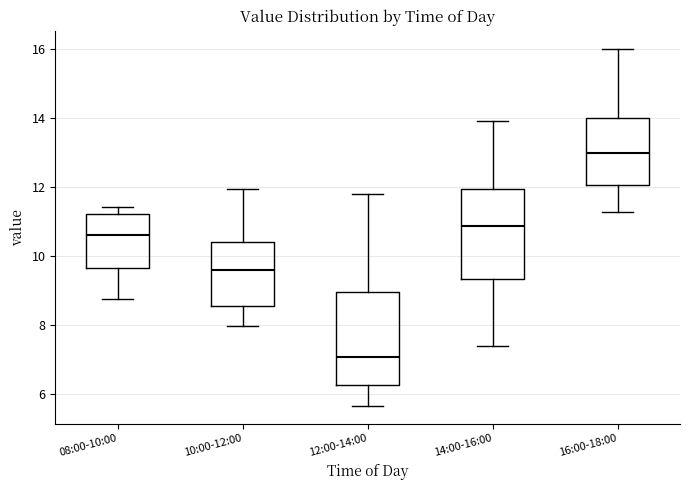

Reading left to right, transcribe this box plot: for each box, give where its median line is, the range the box spans, and where its two whiskers end, as read against the y-axis. The values are not printed on the chart, so give them approximately, as read against the axis.

08:00-10:00: median 10.6, box 9.6 to 11.2, whiskers 8.8 to 11.4
10:00-12:00: median 9.6, box 8.6 to 10.4, whiskers 8.0 to 12.0
12:00-14:00: median 7.0, box 6.2 to 9.0, whiskers 5.6 to 11.8
14:00-16:00: median 10.8, box 9.4 to 12.0, whiskers 7.4 to 14.0
16:00-18:00: median 13.0, box 12.0 to 14.0, whiskers 11.2 to 16.0